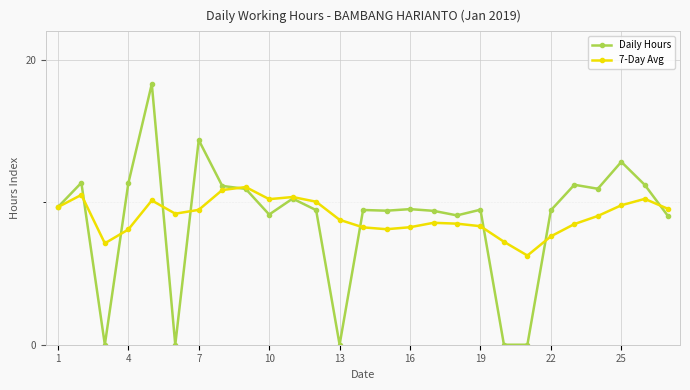

True or false: Daily Hours and 7-Day Avg intersect in this chart.

True